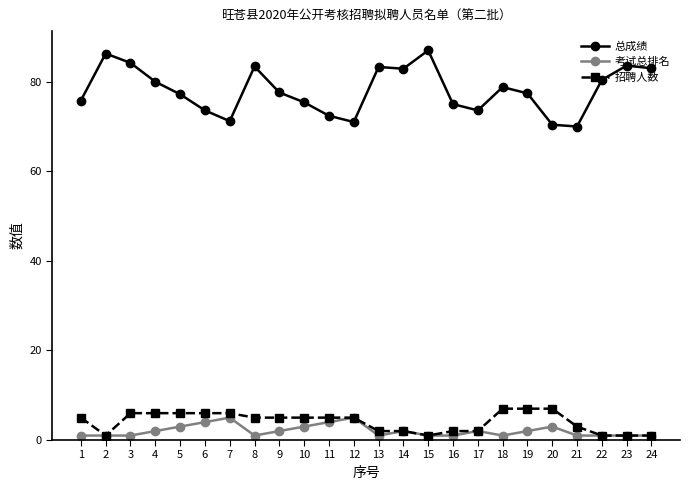

True or false: 总成绩 and 考试总排名 intersect in this chart.

False